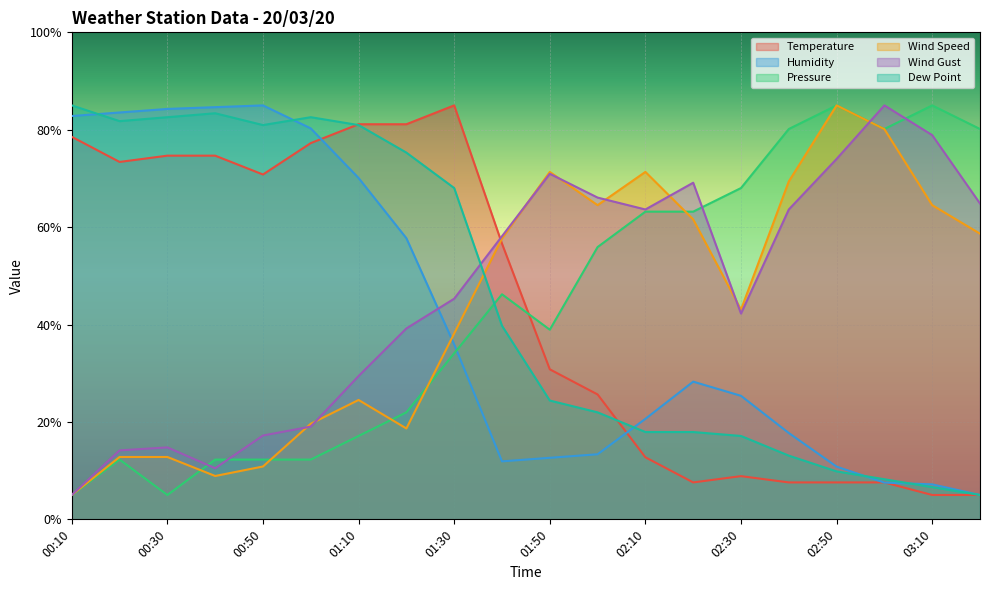

What is the minimum value shown in the chart?

5.0